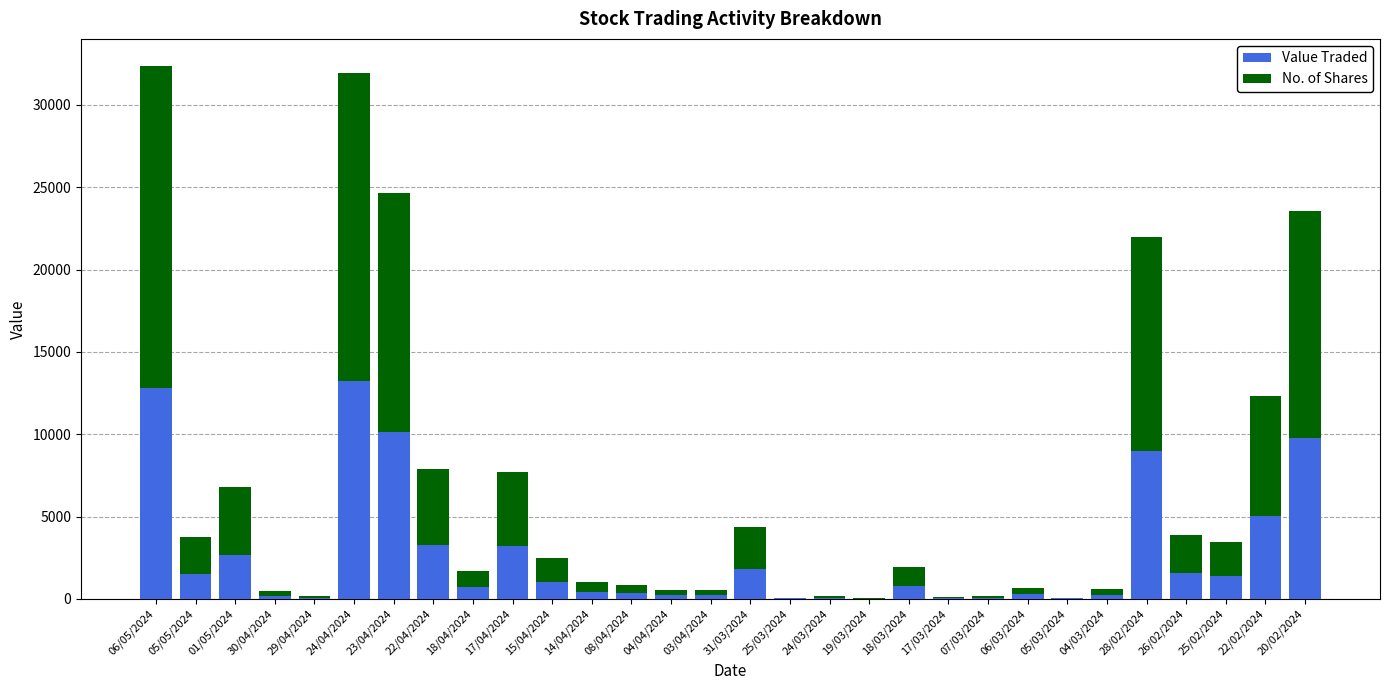

The Value Traded series shows 213 at 03/04/2024. True or false?

True